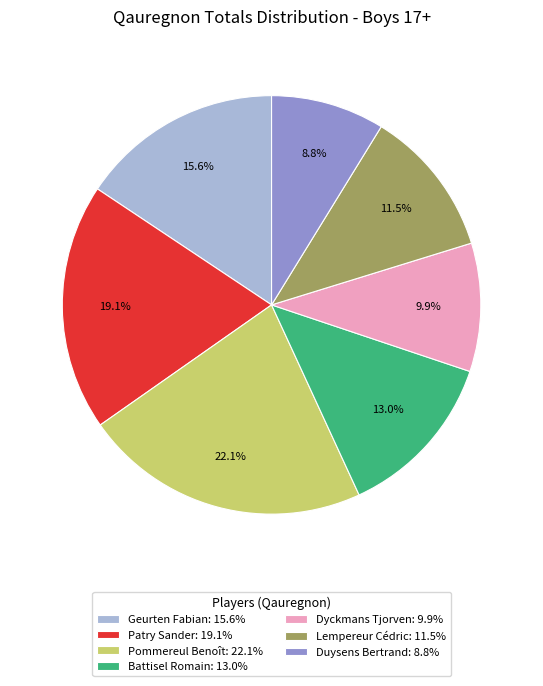

How many segments does this pie chart have?

7